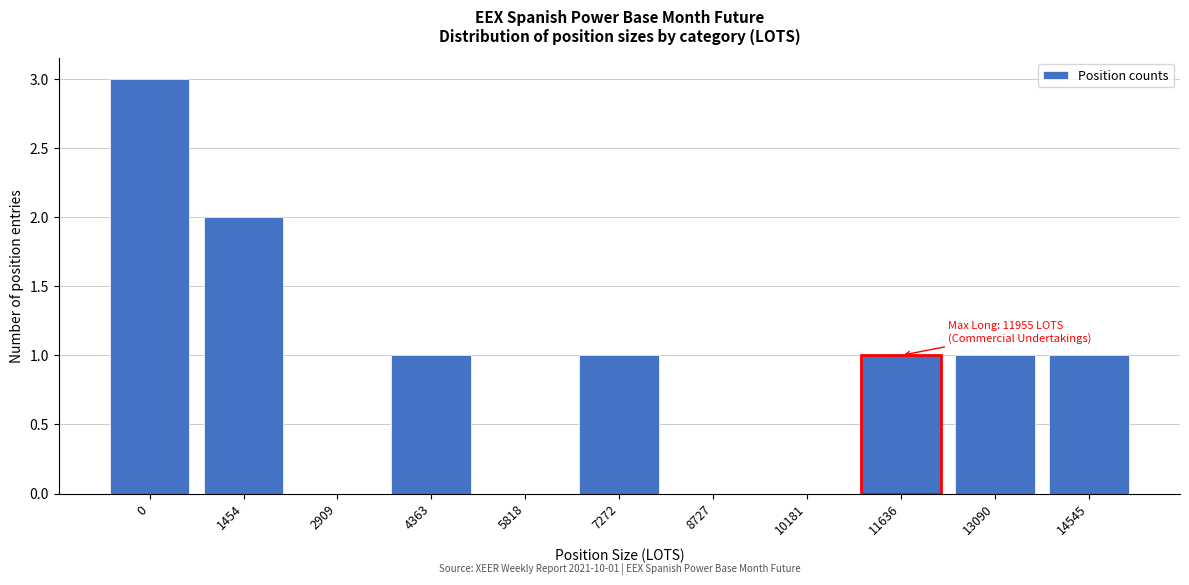

Reading right to left, transcribe all the data shown in this chart.

14545=1	13090=1	11636=1	10181=0	8727=0	7272=1	5818=0	4363=1	2909=0	1454=2	0=3